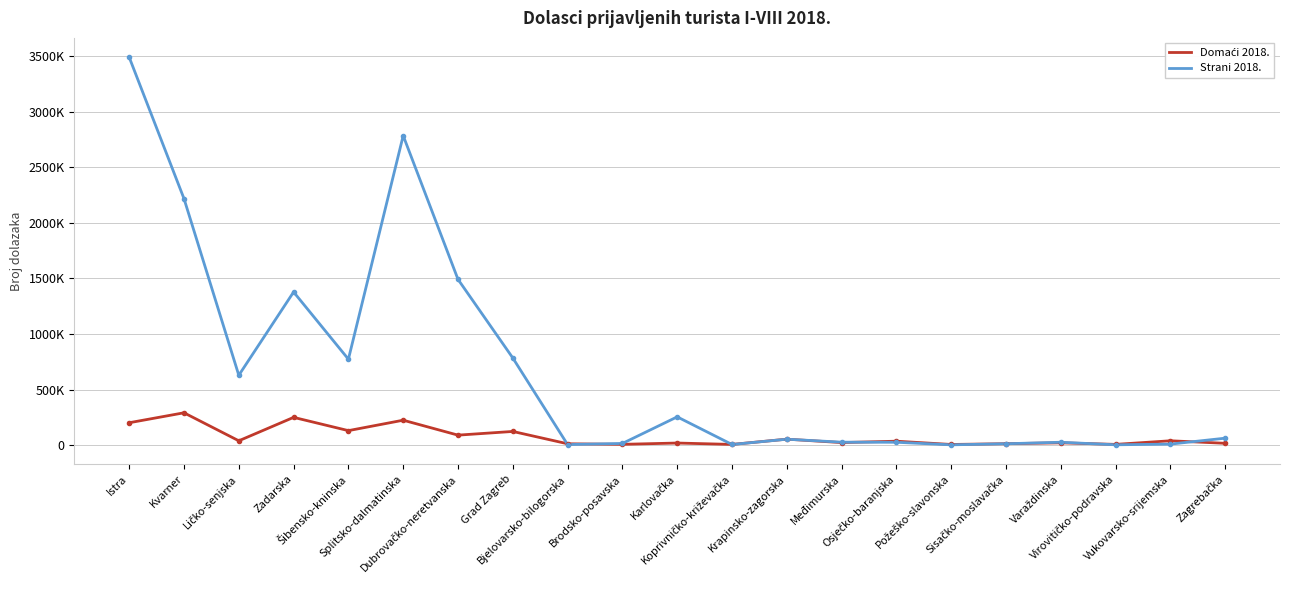

What is the total value across all series at Šibensko-kninska?

904574